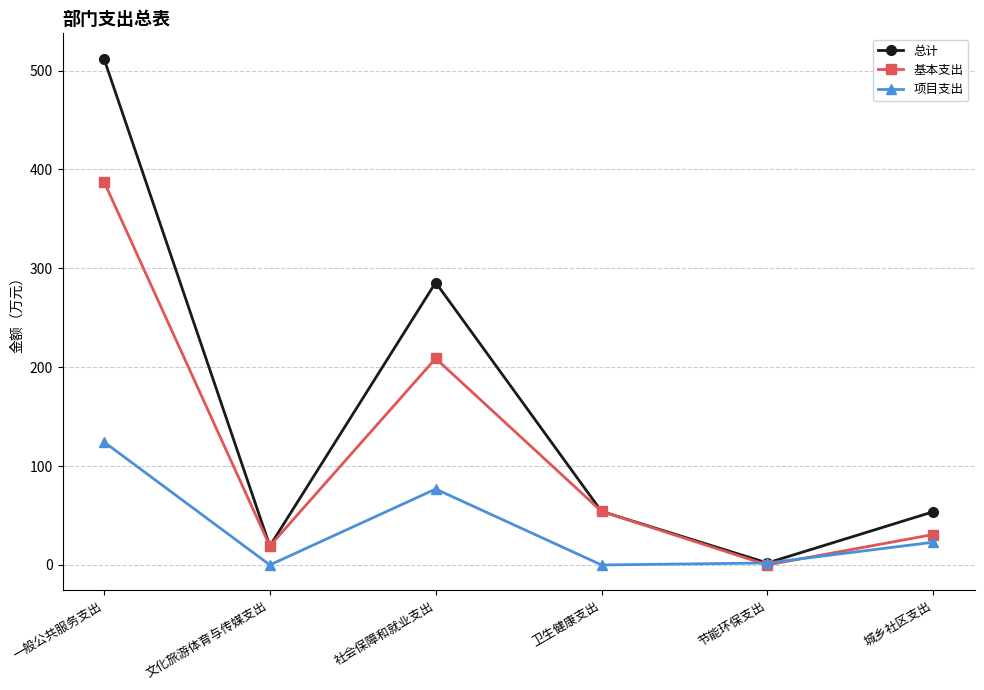

What are all the series names shown in the legend?

总计, 基本支出, 项目支出